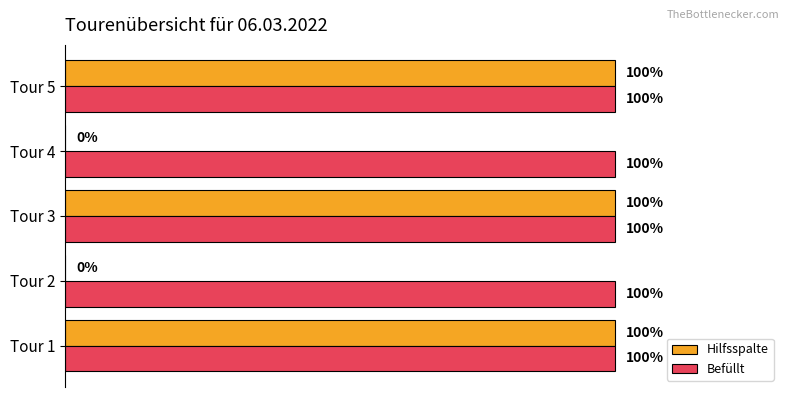

What are all the series names shown in the legend?

Hilfsspalte, Befüllt